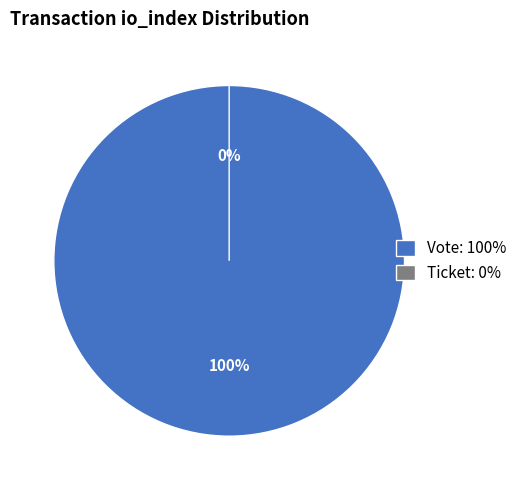

What is the largest slice in the pie chart?

Vote (io_index=1)